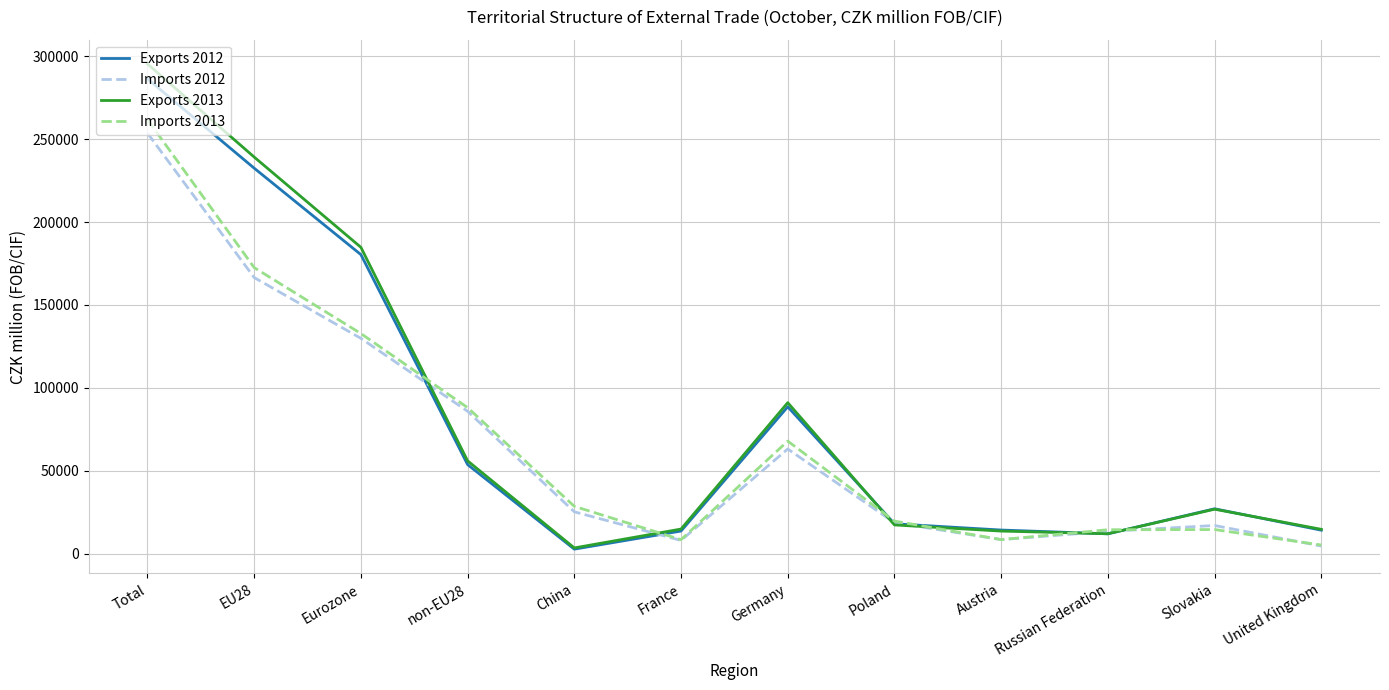

Is the value of Imports 2012 at Total greater than the value of Imports 2013 at Total?

No